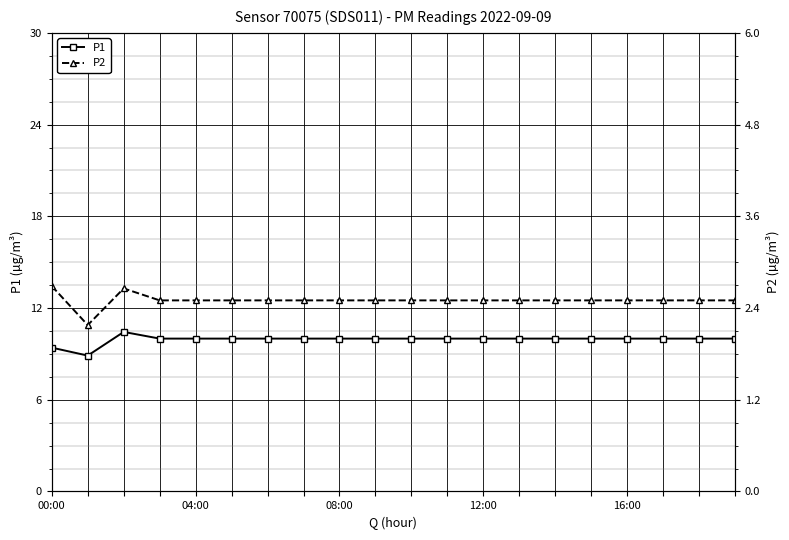

How many interior local peaks does the P2 series have?

1